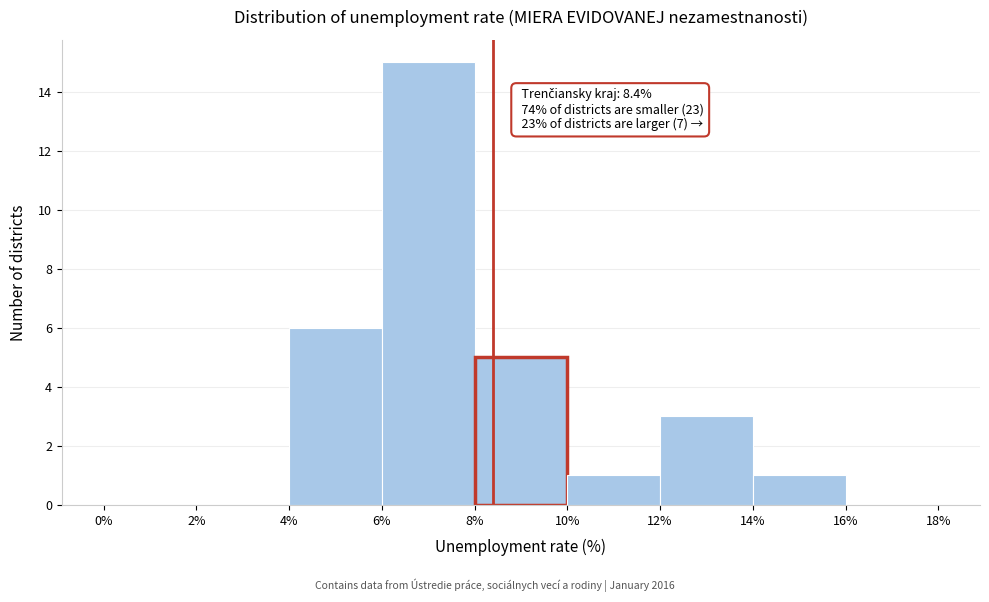

Over which range of the x-axis is the bar tallest?

6% to 8%